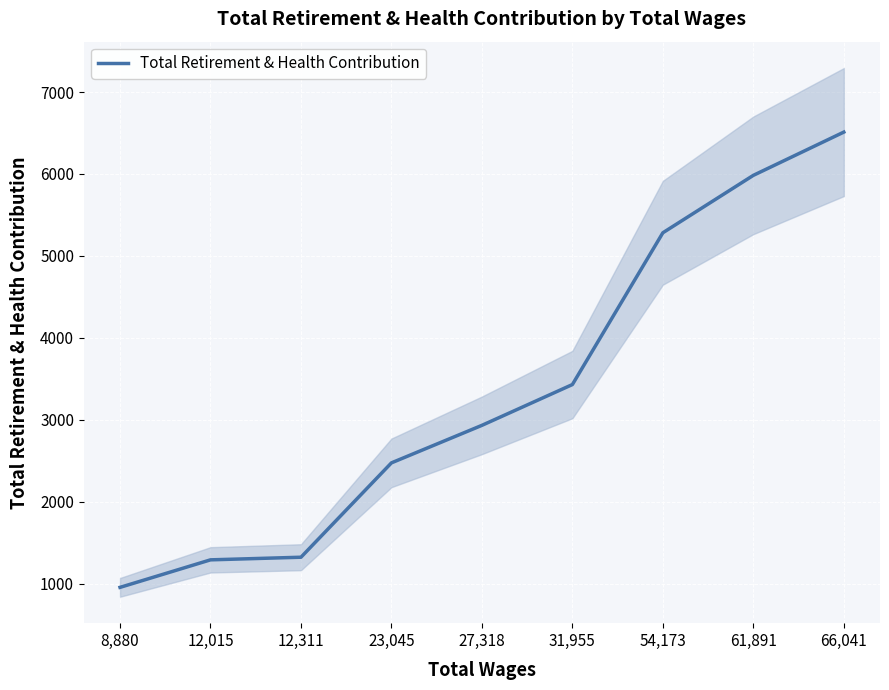

What is the change in value from 12,311 to 31,955?

+2108